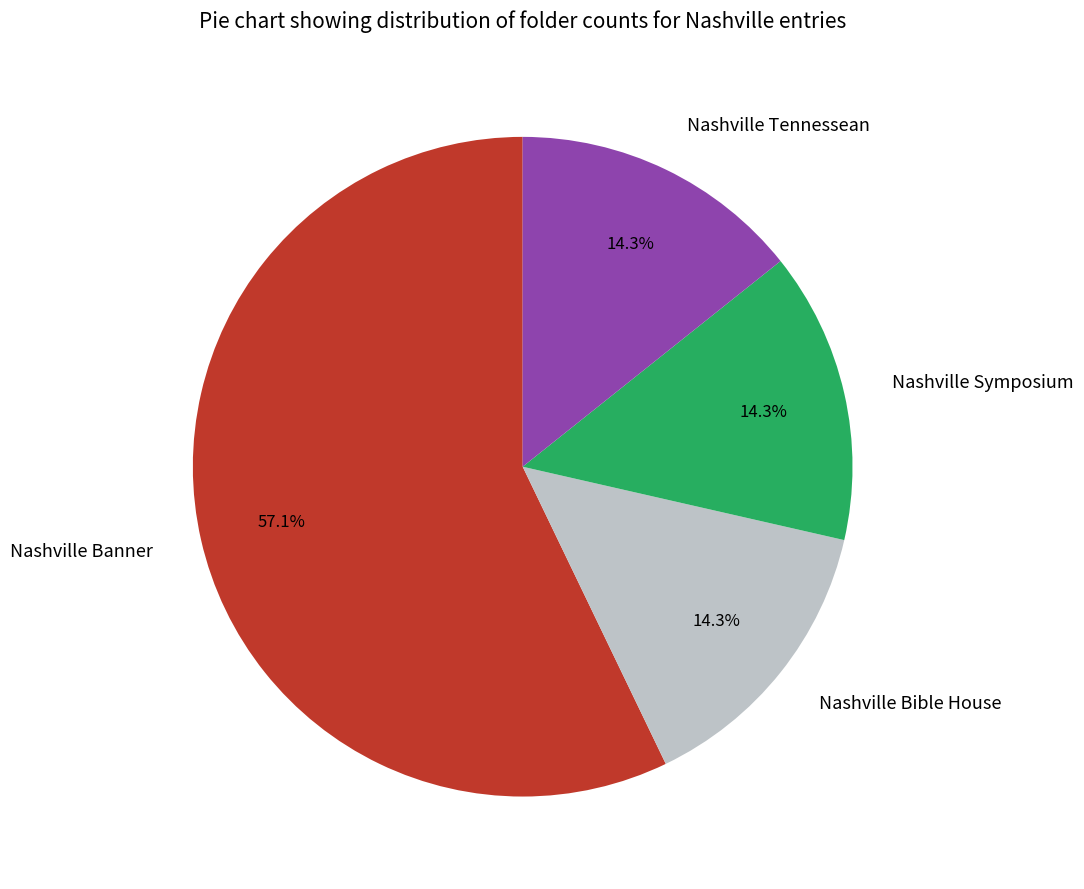

How many slices are in this pie chart?

4